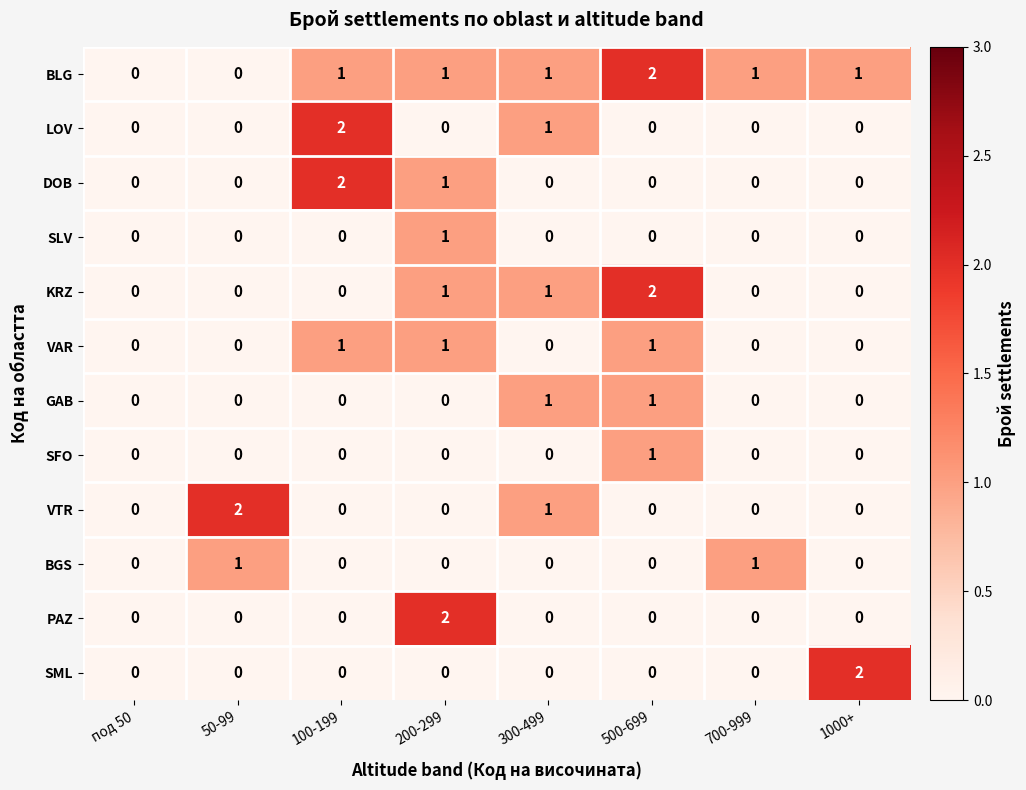

Which series changed the most between 500-699 and 700-999?

KRZ